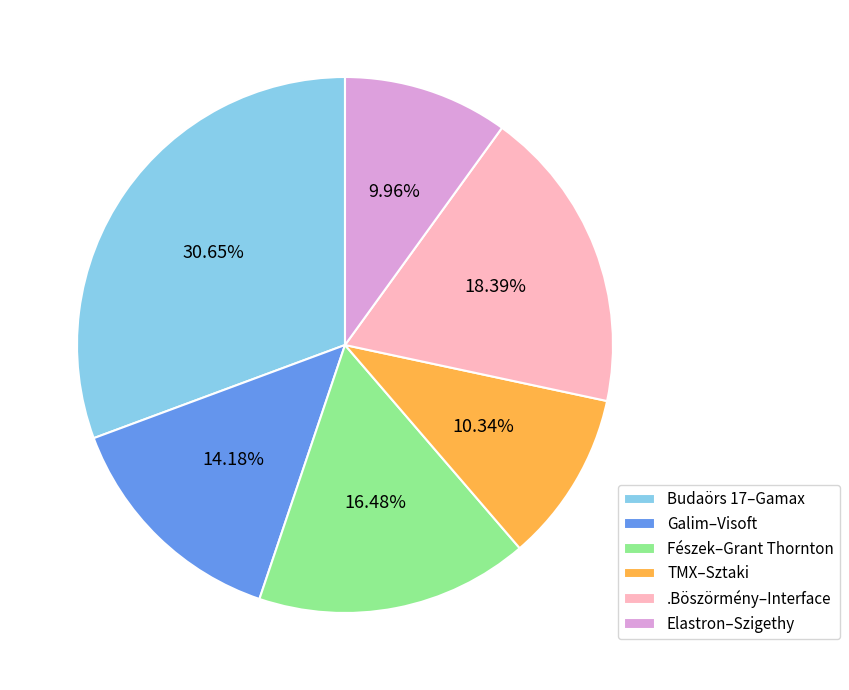

The TMX–Sztaki slice represents 10% of the pie. True or false?

True